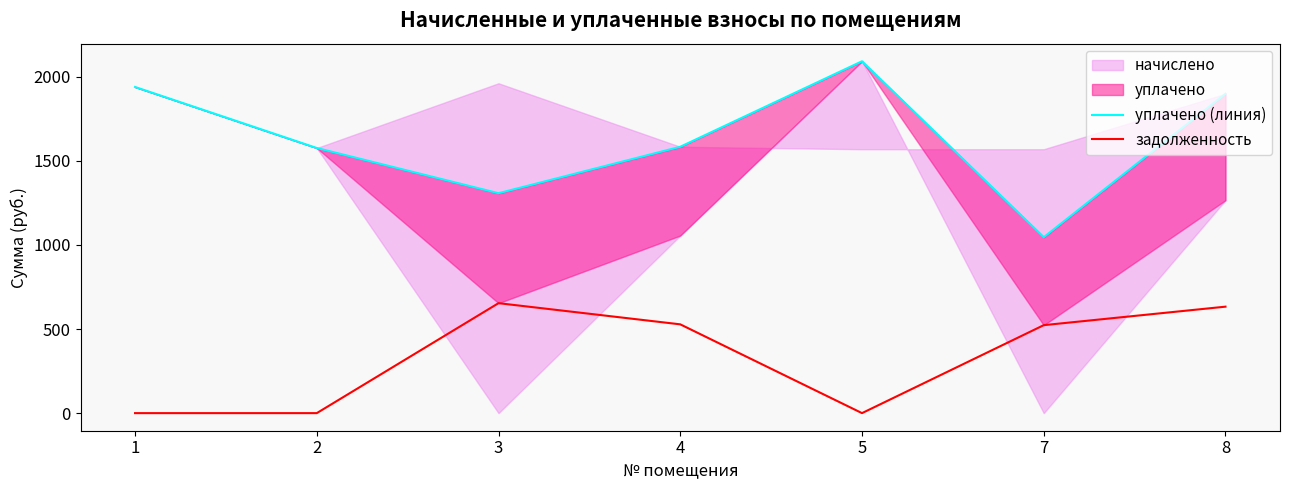

How many values in задолженность are above zero?

4